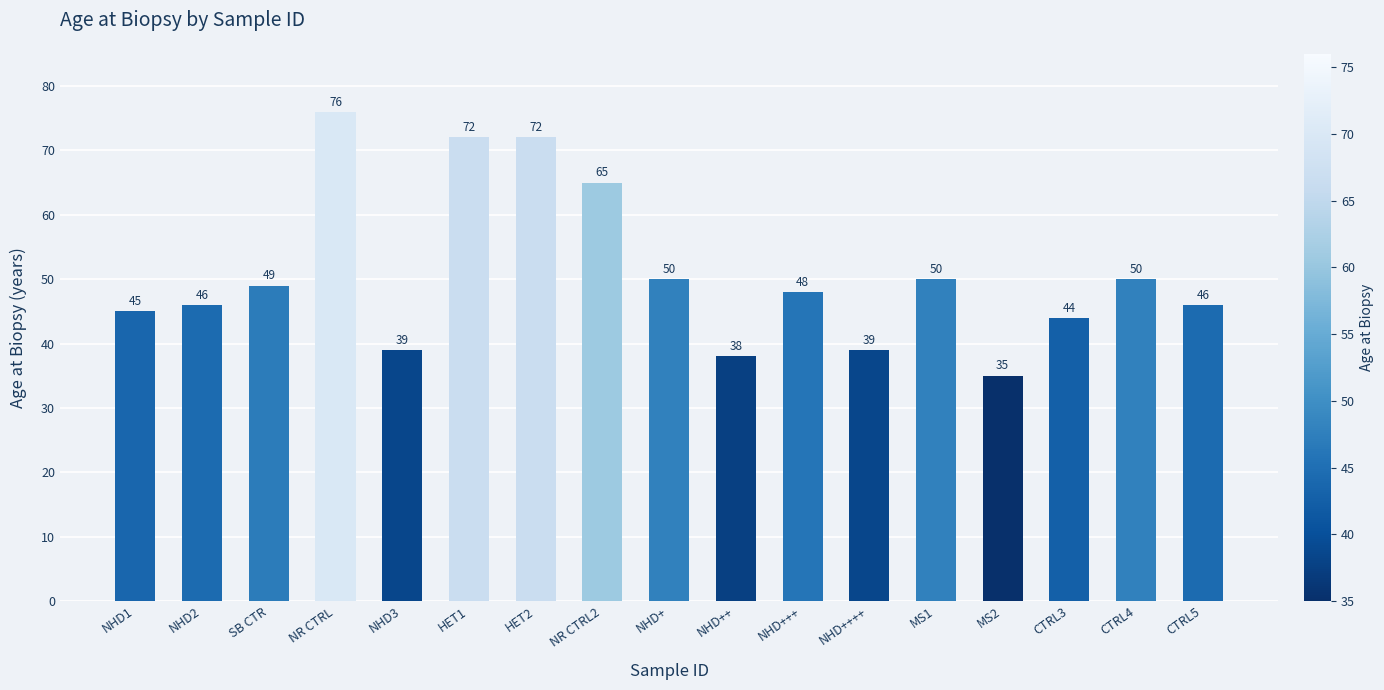

What is the sum of the values at HET1 and NHD2?

118